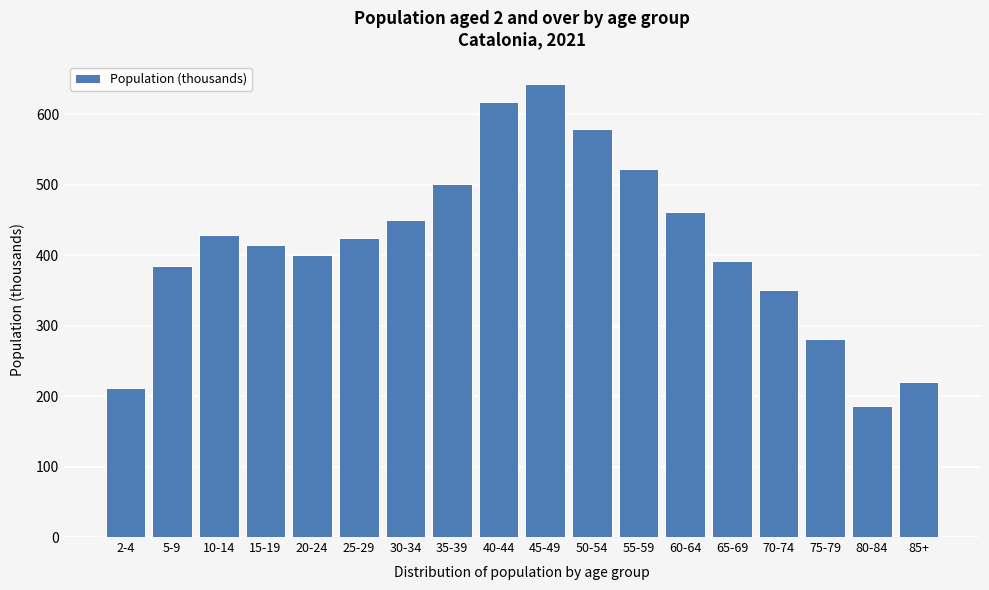

Reading left to right, transcribe all the data shown in this chart.

2-4=211.9	5-9=384.8	10-14=429.1	15-19=413.9	20-24=400.6	25-29=424.4	30-34=449.5	35-39=500.8	40-44=617.5	45-49=642.7	50-54=578.5	55-59=522.7	60-64=461.9	65-69=392.3	70-74=350.9	75-79=280.3	80-84=185.4	85+=219.6